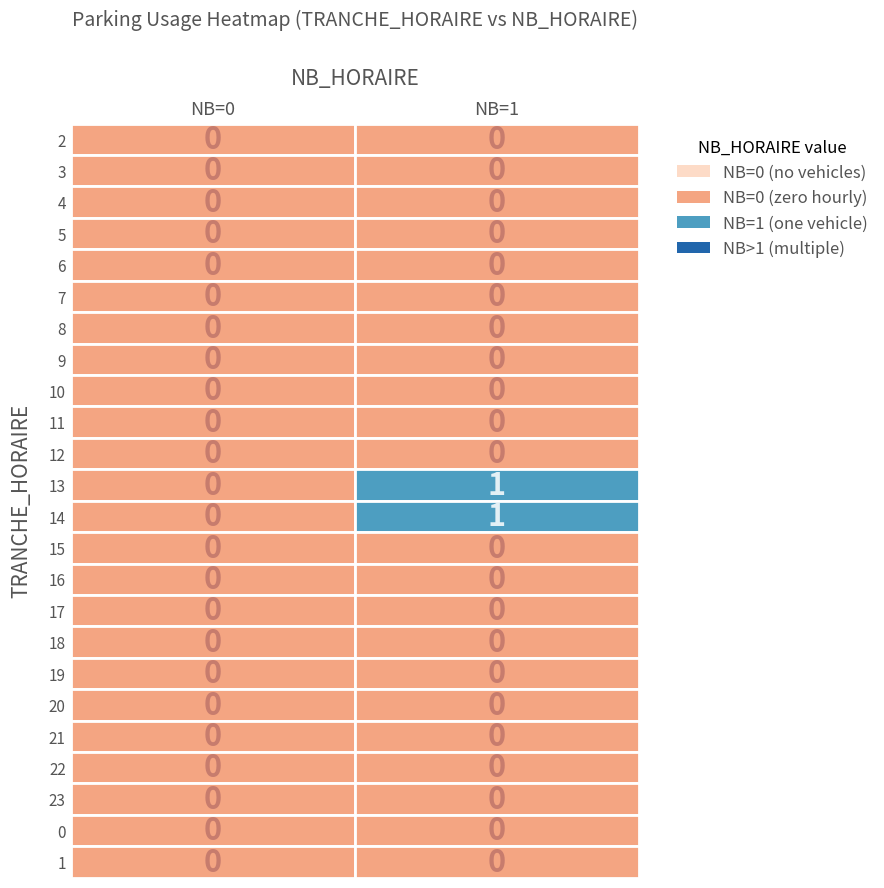

Is the value of 1 at 10 greater than the value of 0 at 3?

No